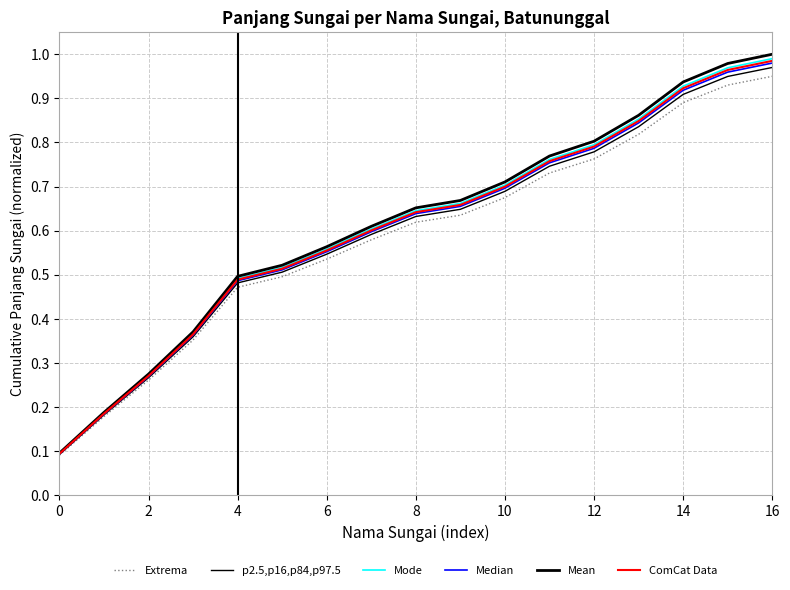

What is the label of the 17th point from the left?

16